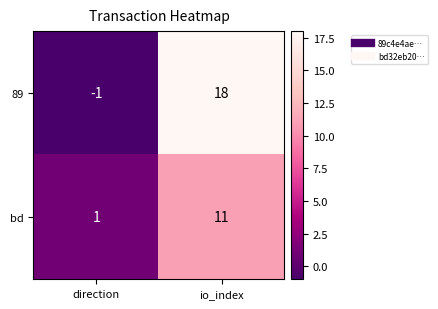

At which category is the sum across all series the highest?

io_index